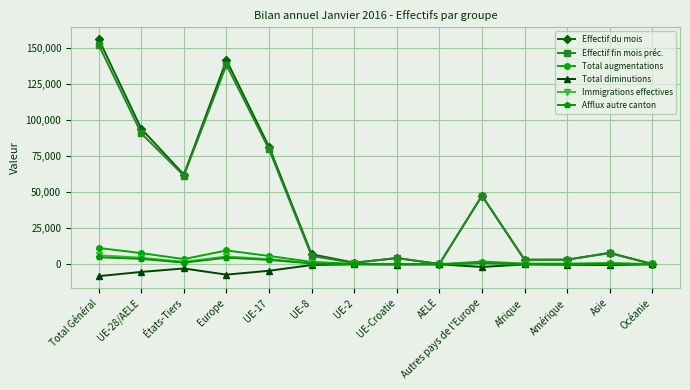

Between UE-2 and Asie, which series saw the biggest shift?

Effectif du mois